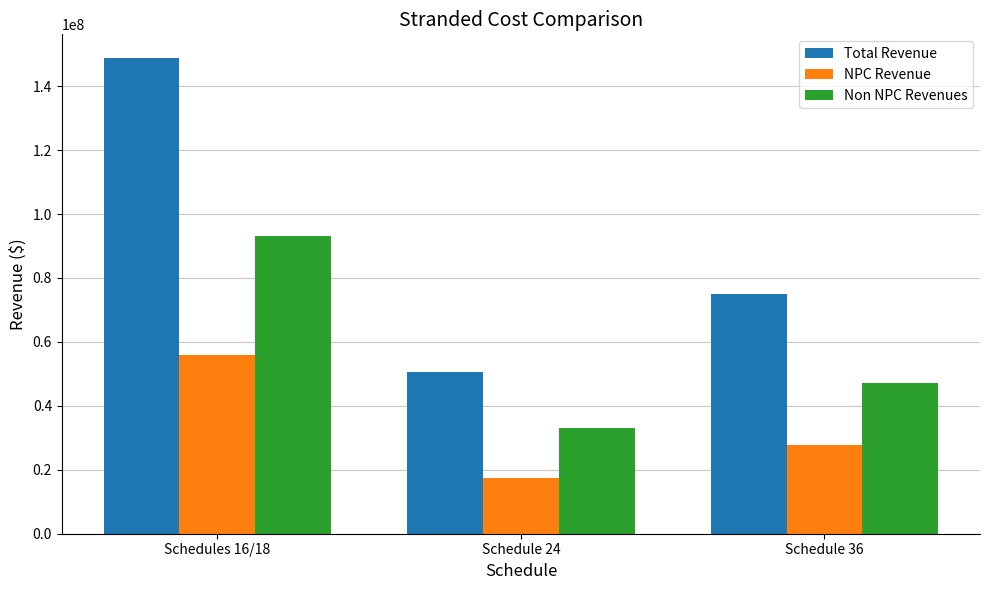

What is the average value of the Total Revenue series?

91464155.4